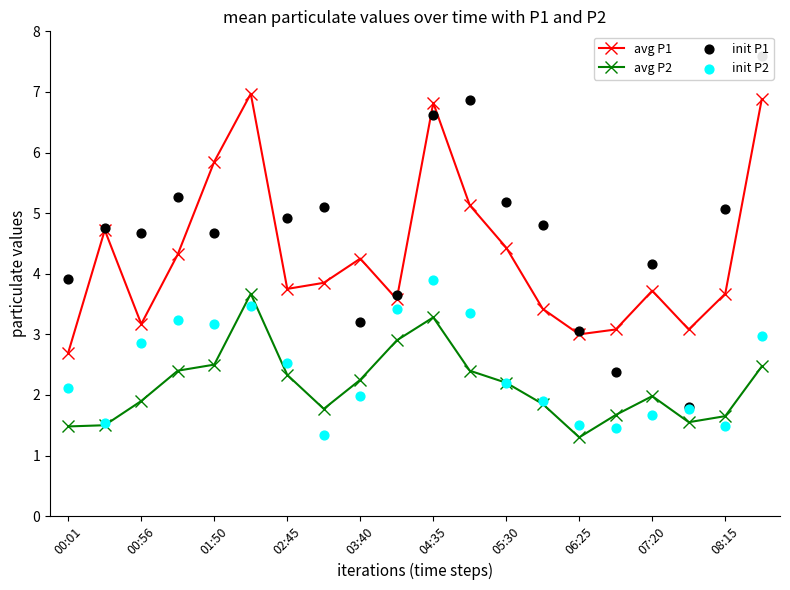

Which series contains the highest Y value?

init P1